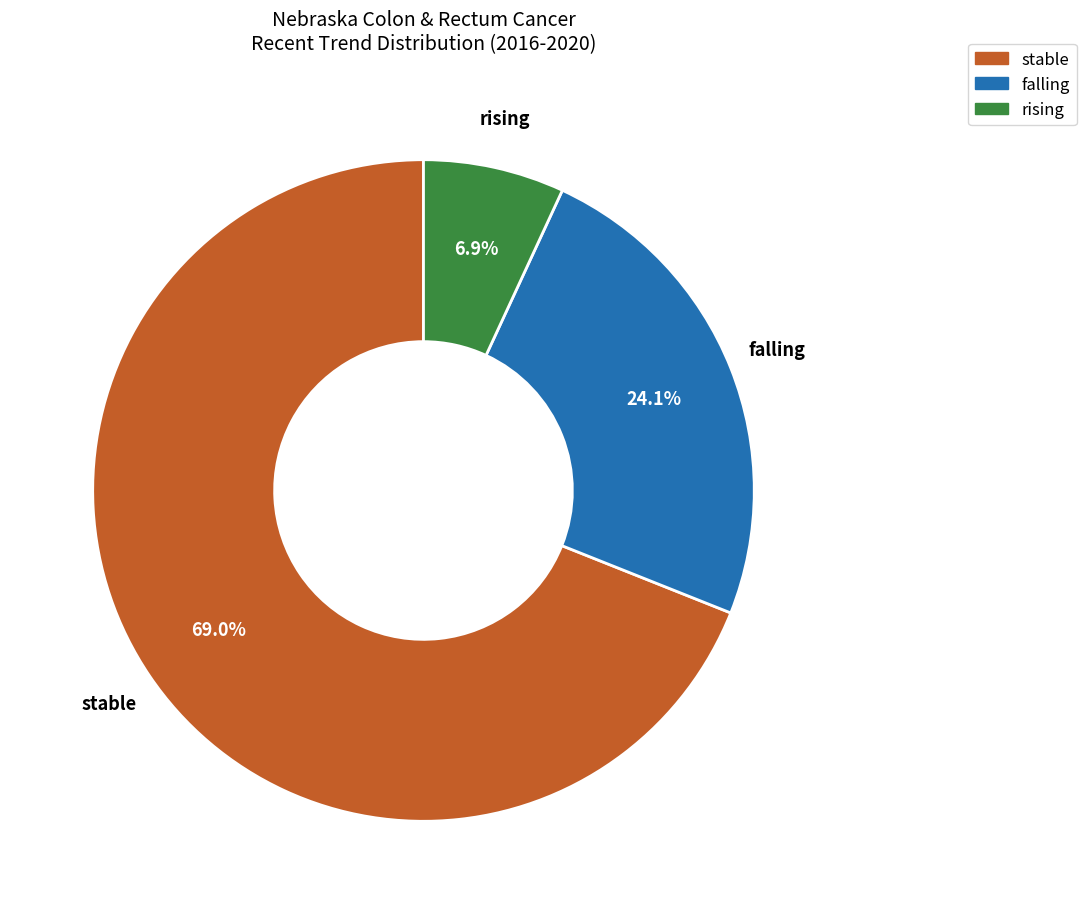

Count the number of slices in the pie.

3